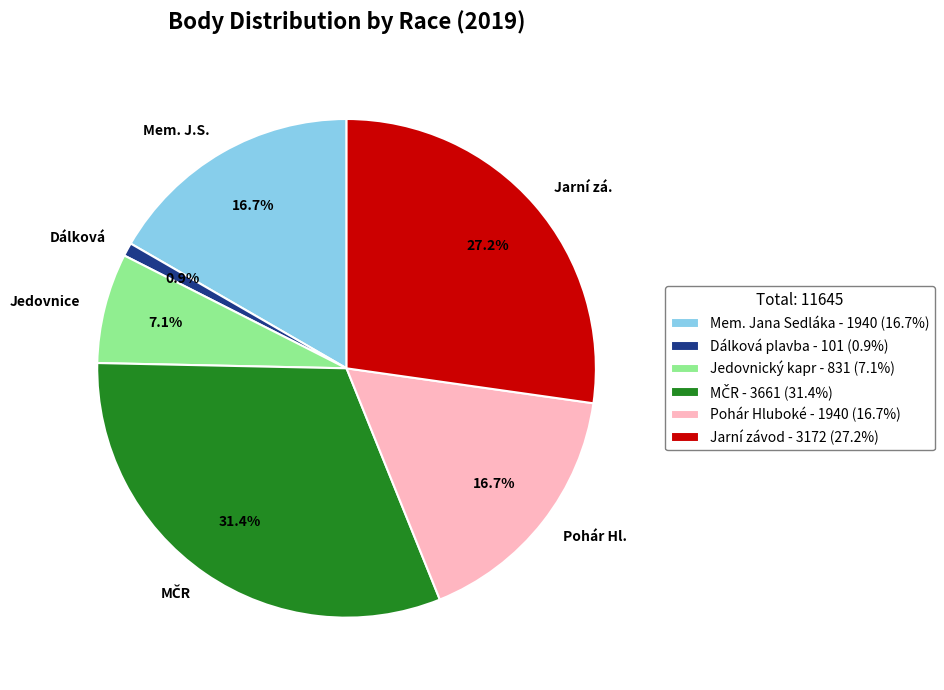

To the nearest percent, what percentage of the pie is Pohár Hluboké?

17%